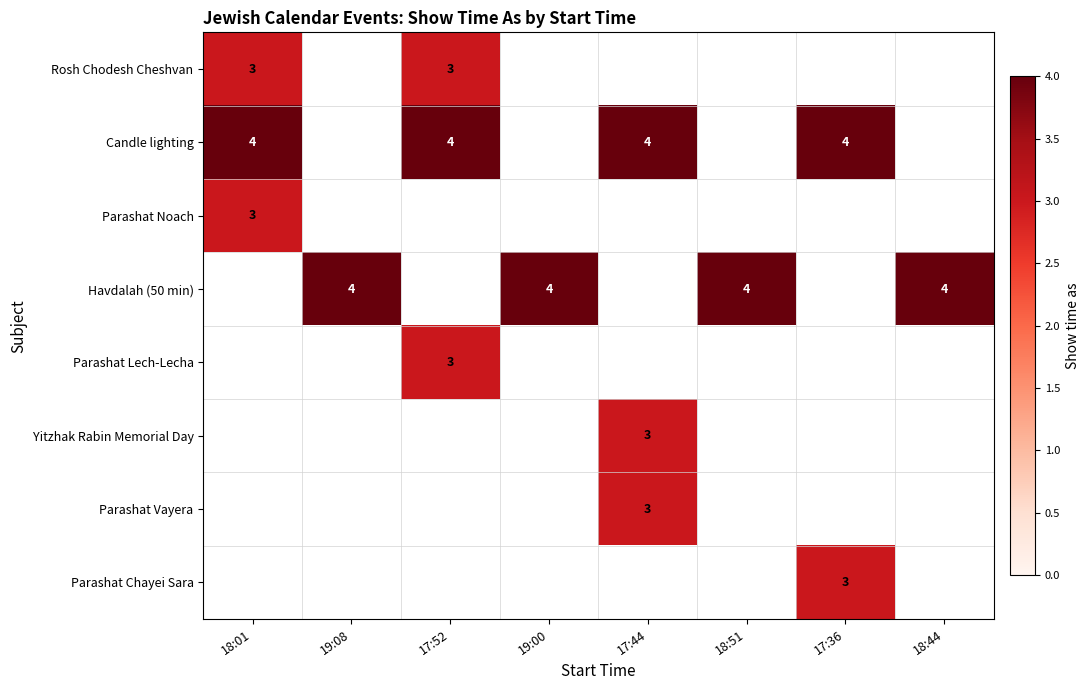

Is it true that Parashat Lech-Lecha equals 5 at 17:52?

False